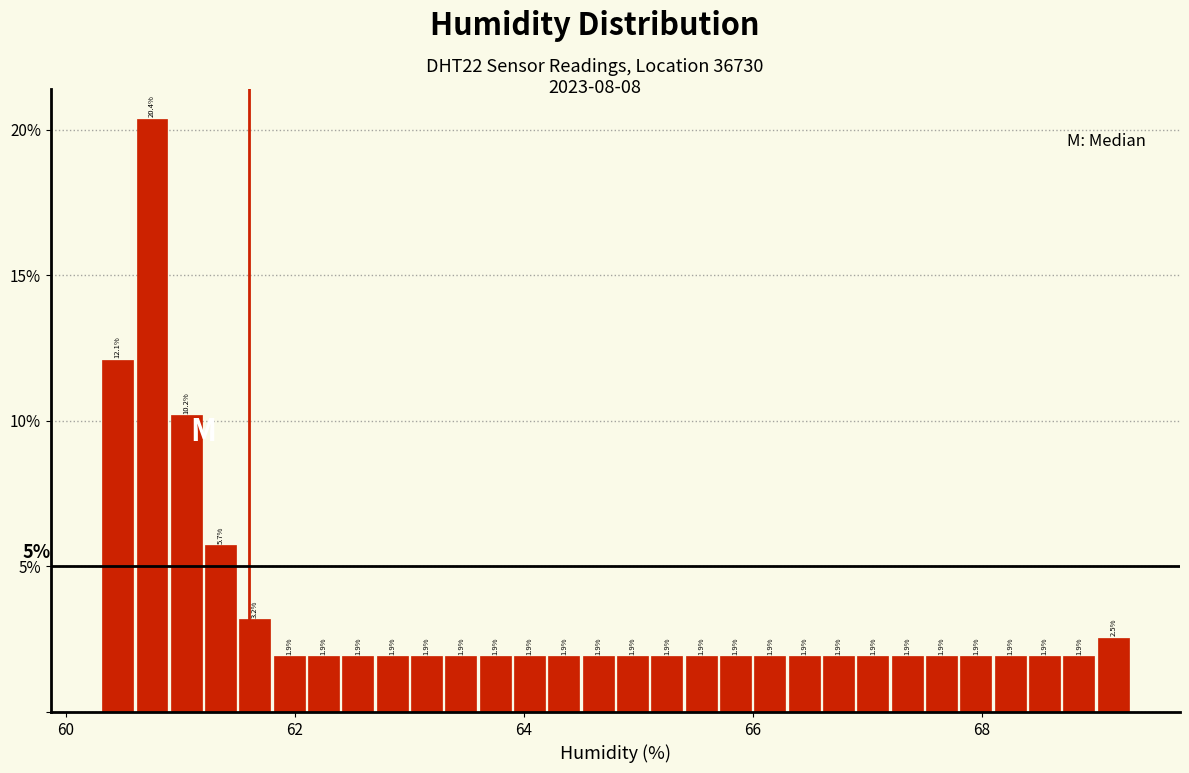

Read against the x-axis, roughly where is the centre of the tallest bar?

60.8